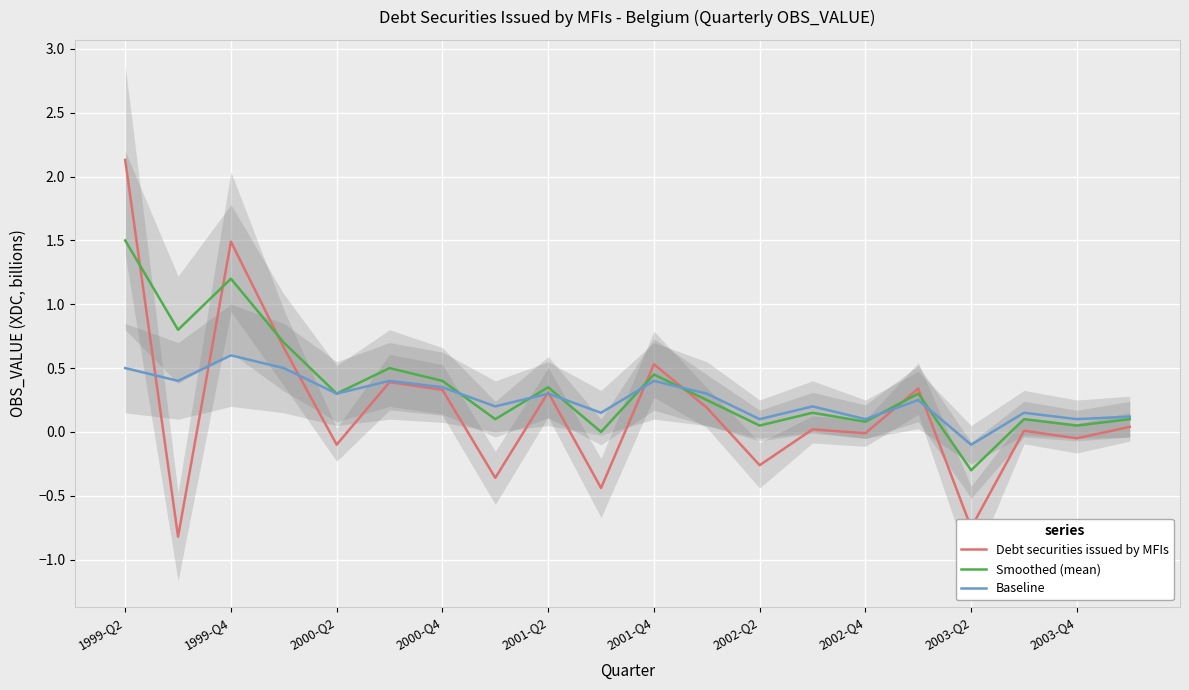

The value of Smoothed (mean) at 1999-Q2 is 2.3. True or false?

False